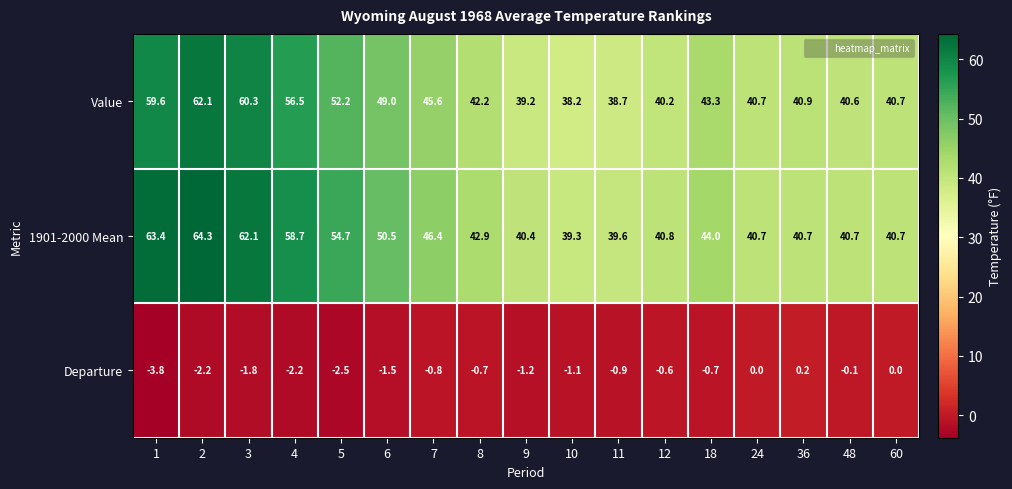

True or false: Value has a value of 26.9 at 9.

False